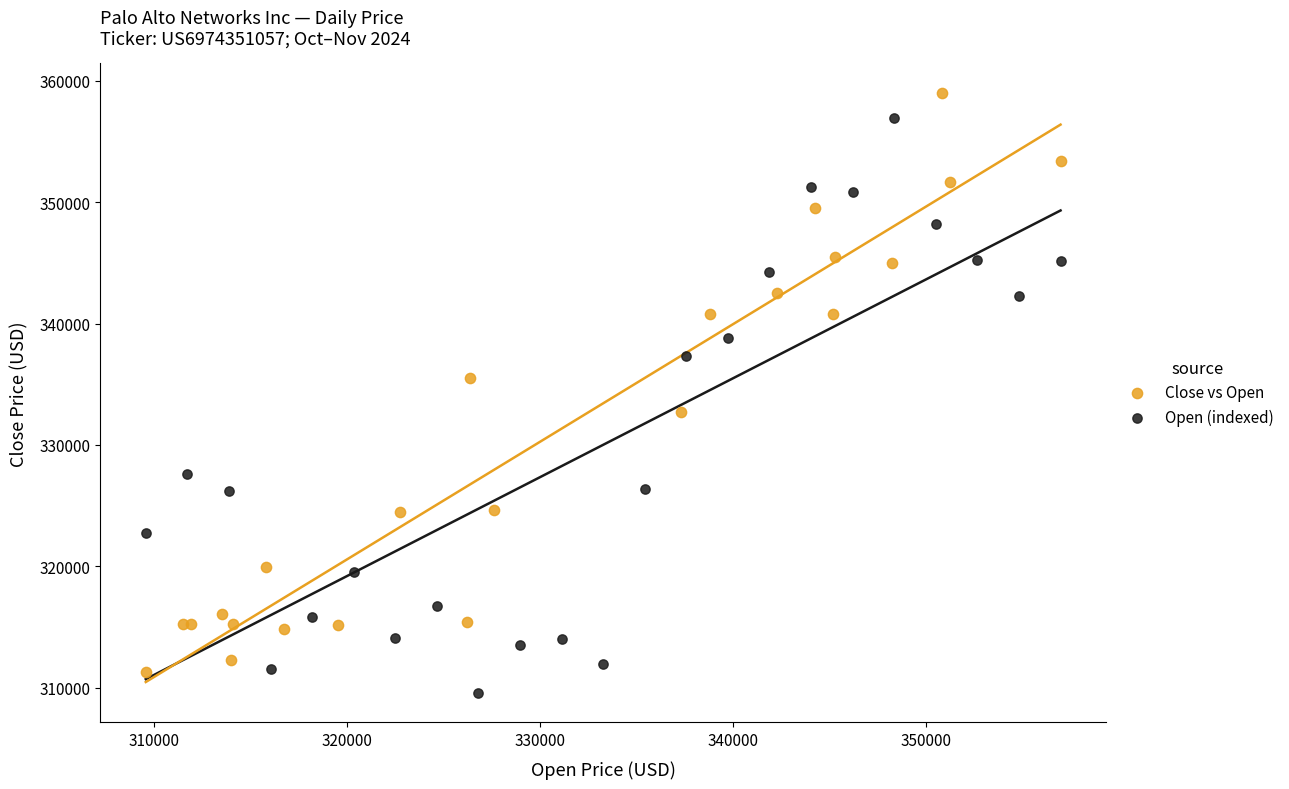

What are all the series names shown in the legend?

Close vs Open, Open (indexed)